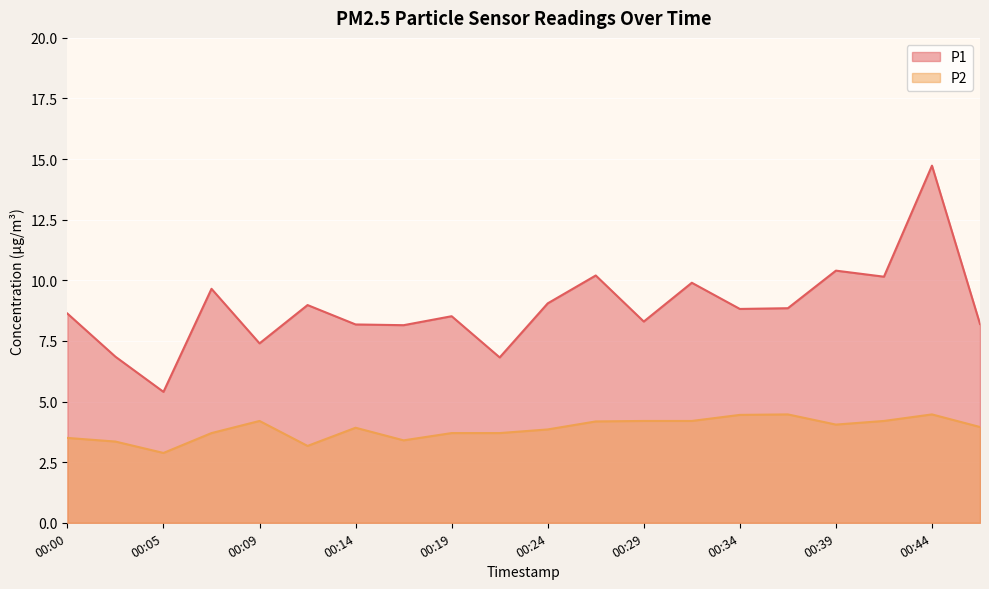

Reading left to right, list all the values displayed in this chart.

P1: 00:00=8.6	00:02=6.8	00:05=5.4	00:07=9.7	00:09=7.4	00:12=9.0	00:14=8.2	00:17=8.2	00:19=8.5	00:22=6.8	00:24=9.1	00:27=10.2	00:29=8.3	00:31=9.9	00:34=8.8	00:36=8.8	00:39=10.4	00:41=10.2	00:44=14.7	00:46=8.2
P2: 00:00=3.5	00:02=3.4	00:05=2.9	00:07=3.7	00:09=4.2	00:12=3.2	00:14=3.9	00:17=3.4	00:19=3.7	00:22=3.7	00:24=3.9	00:27=4.2	00:29=4.2	00:31=4.2	00:34=4.5	00:36=4.5	00:39=4.0	00:41=4.2	00:44=4.5	00:46=4.0